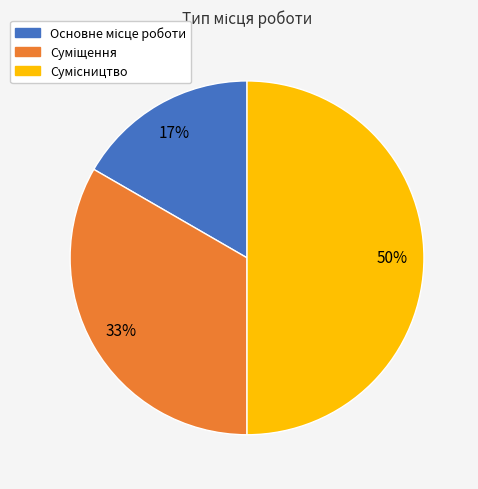

To the nearest percent, what is the average slice percentage?

33%